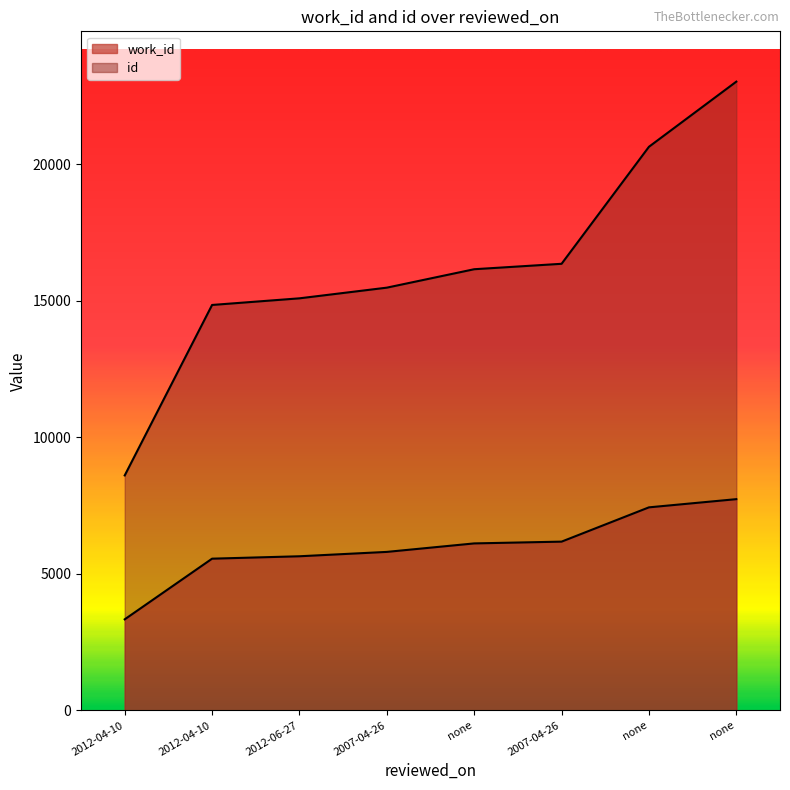

Which series has the largest total across all categories?

id